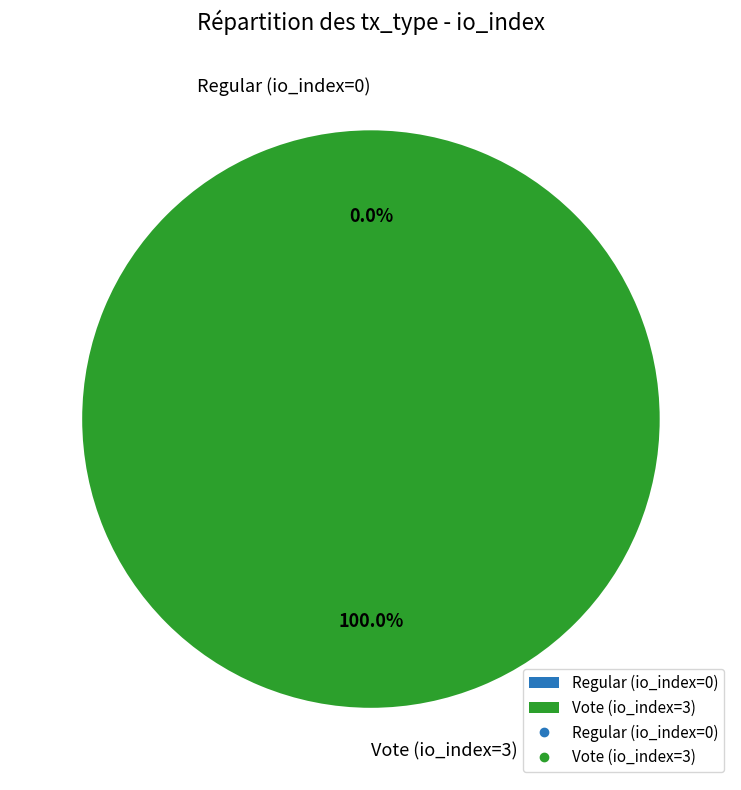

Which slice is the smallest?

Regular (io_index=0)